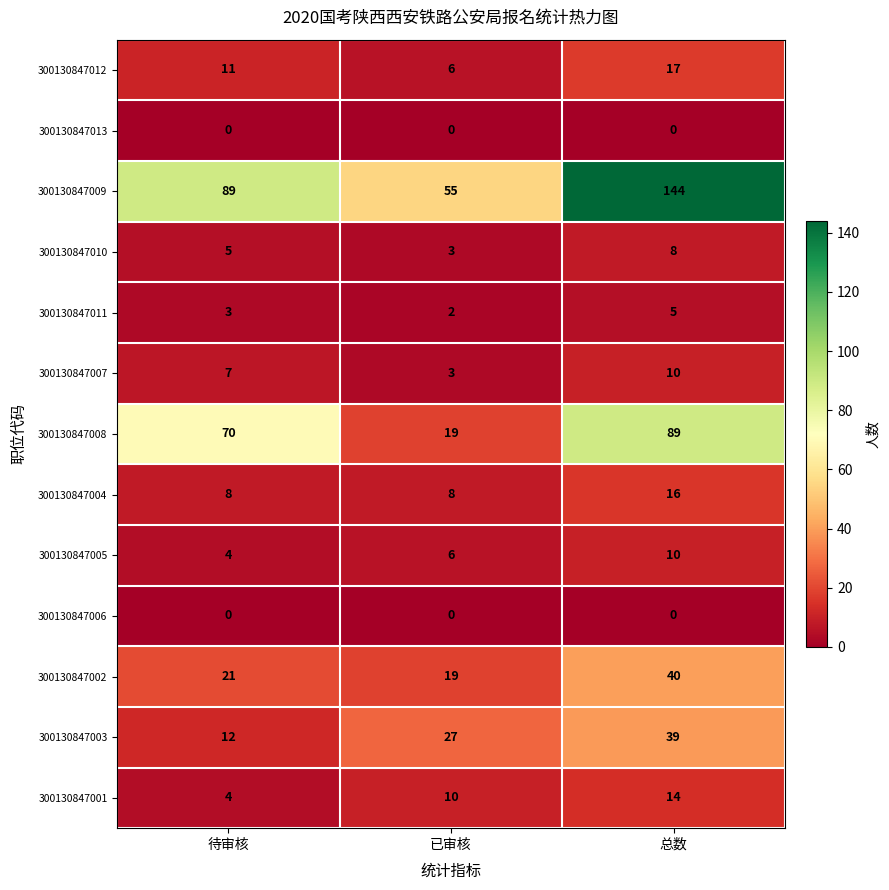

What is the difference between the 300130847003 values at 待审核 and 总数?

27